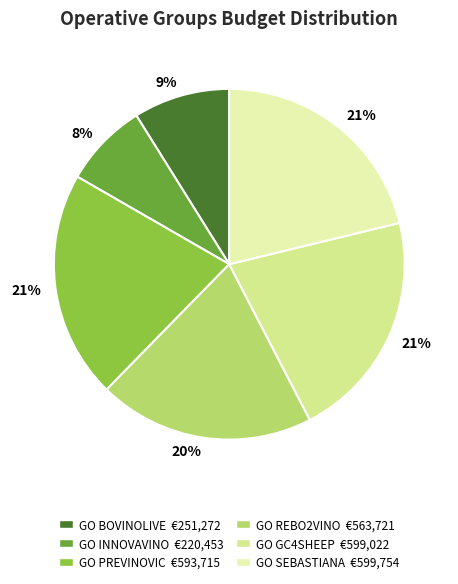

How many segments does this pie chart have?

6